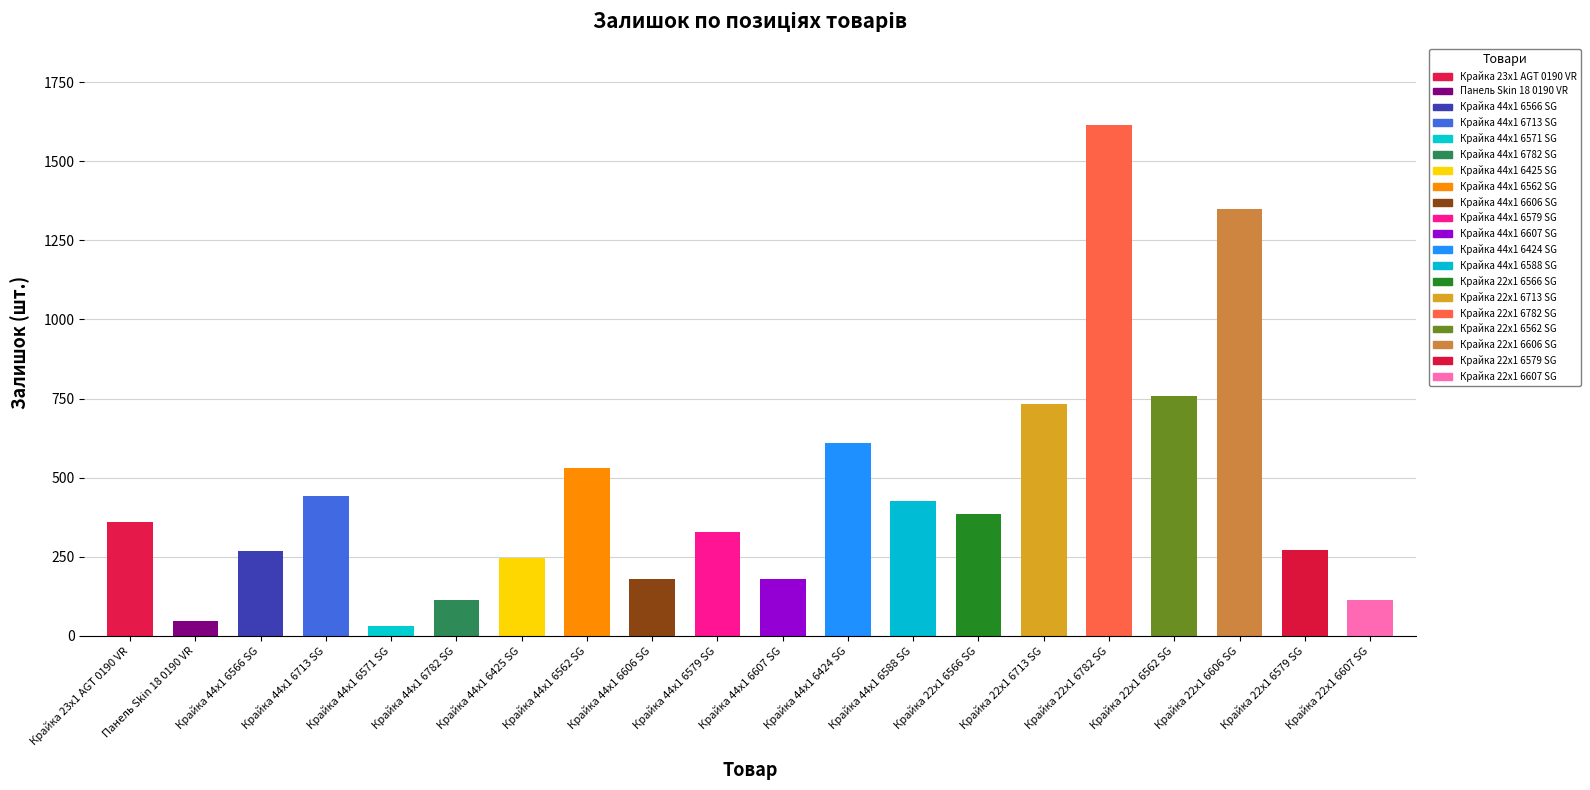

At which label does the data first exceed 358?

Крайка 44x1 6713 SG